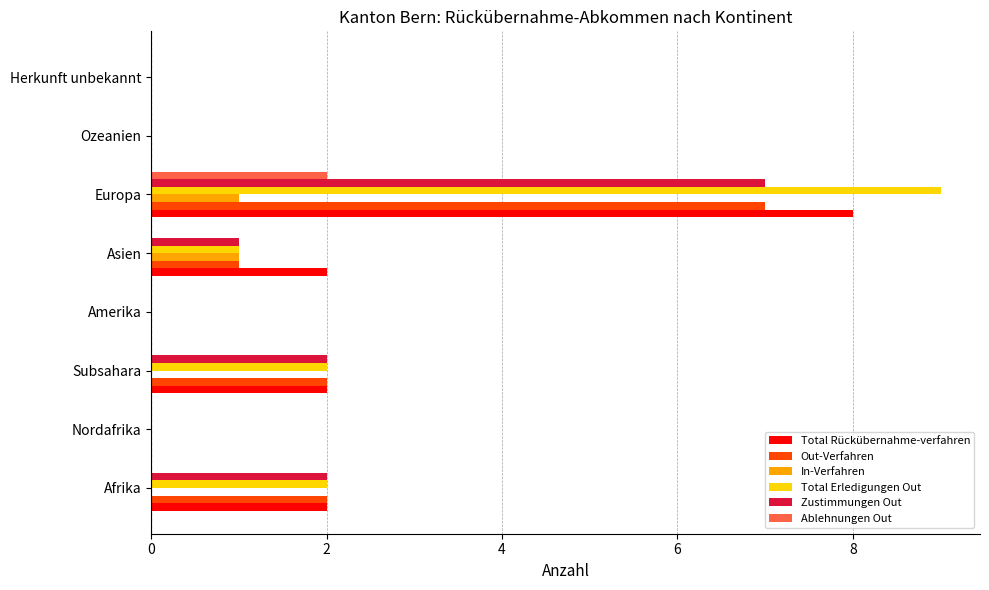

At which category is the sum across all series the highest?

Europa